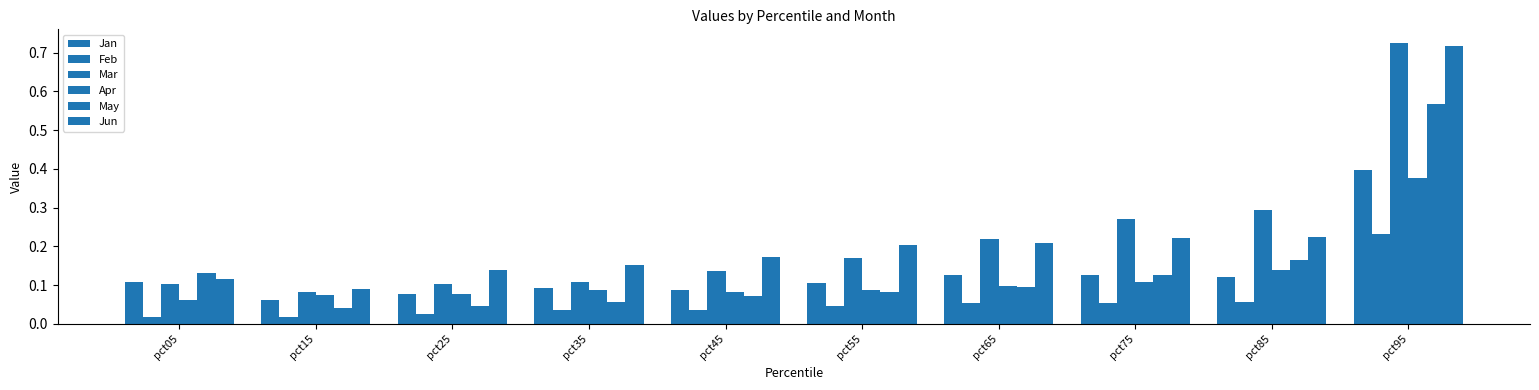

How many categories are shown in the chart?

10